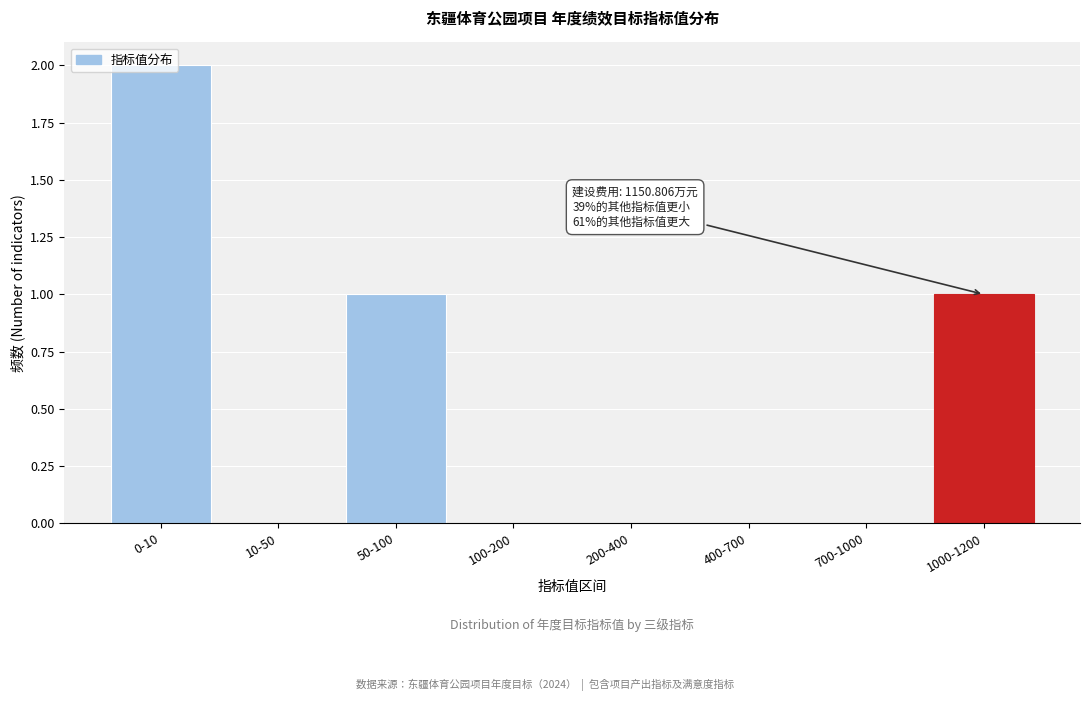

Between 0-10 and 200-400, which is larger?

0-10